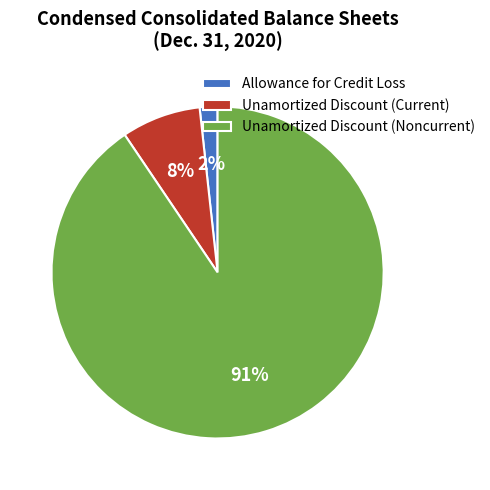

What is the largest slice in the pie chart?

Unamortized Discount (Noncurrent)